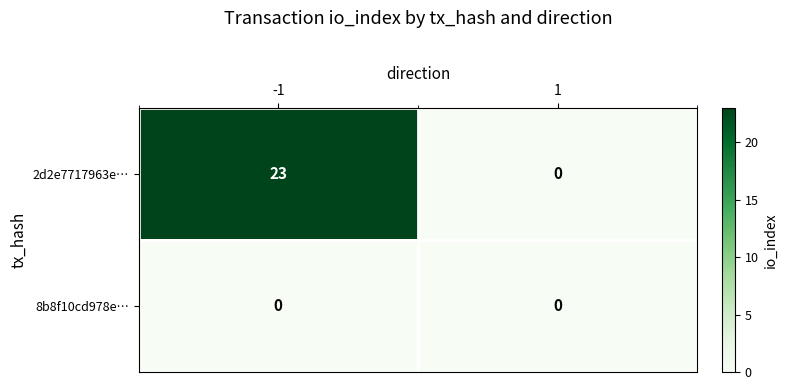

Which series has the largest range (max minus min)?

2d2e7717963e…